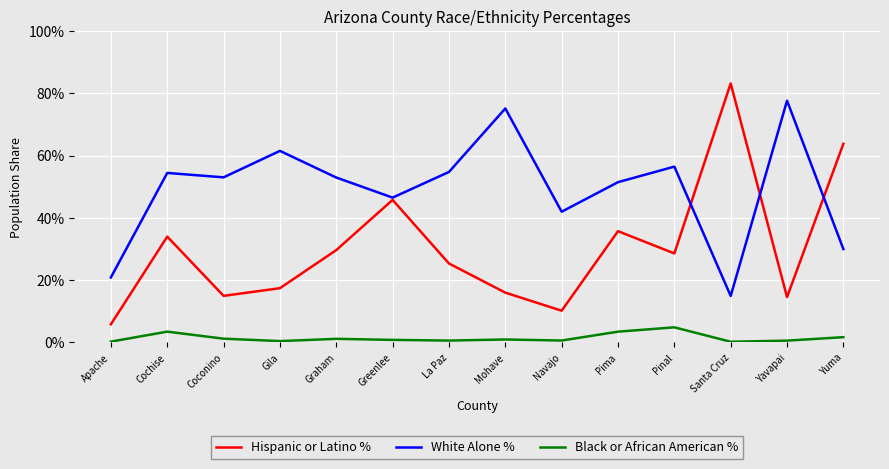

Does the chart have visible grid lines?

Yes